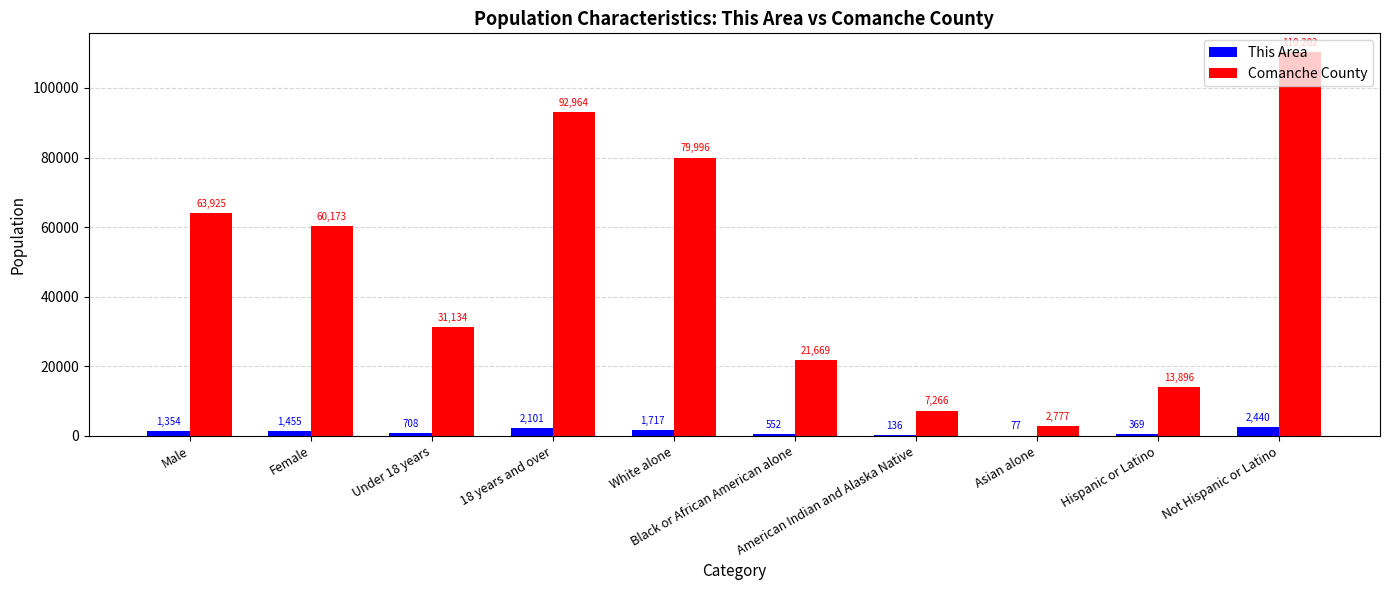

Reading left to right, what are all the values shown in this chart?

This Area: 1354	1455	708	2101	1717	552	136	77	369	2440
Comanche County: 63925	60173	31134	92964	79996	21669	7266	2777	13896	110202